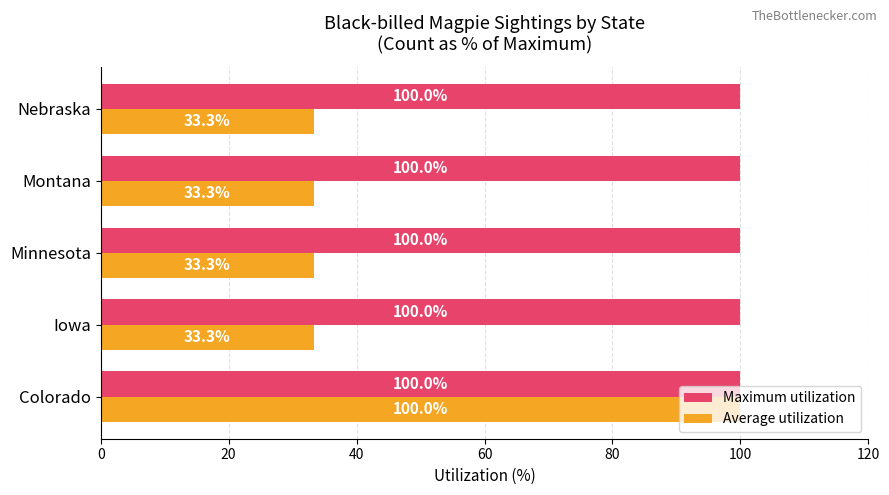

The Maximum utilization series shows 100.0 at Nebraska. True or false?

True